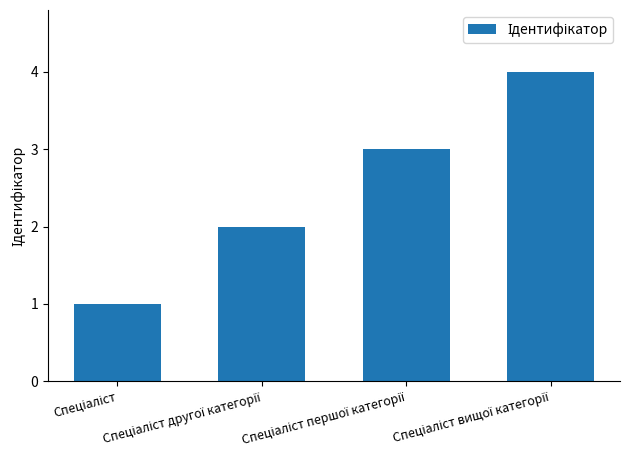

What is the value of the 1st bar from the left?

1